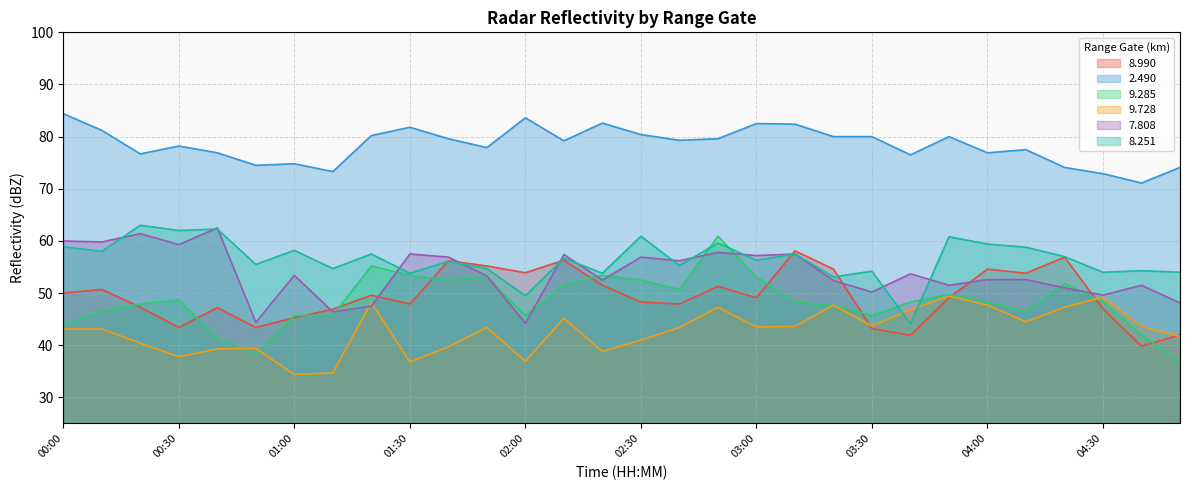

Between which two adjacent categories do   7.808 and   9.285 first intersect?

01:10 and 01:20